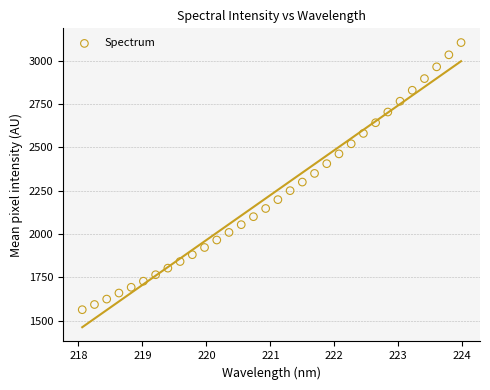

What is the range of X values (max minus min)?

5.9